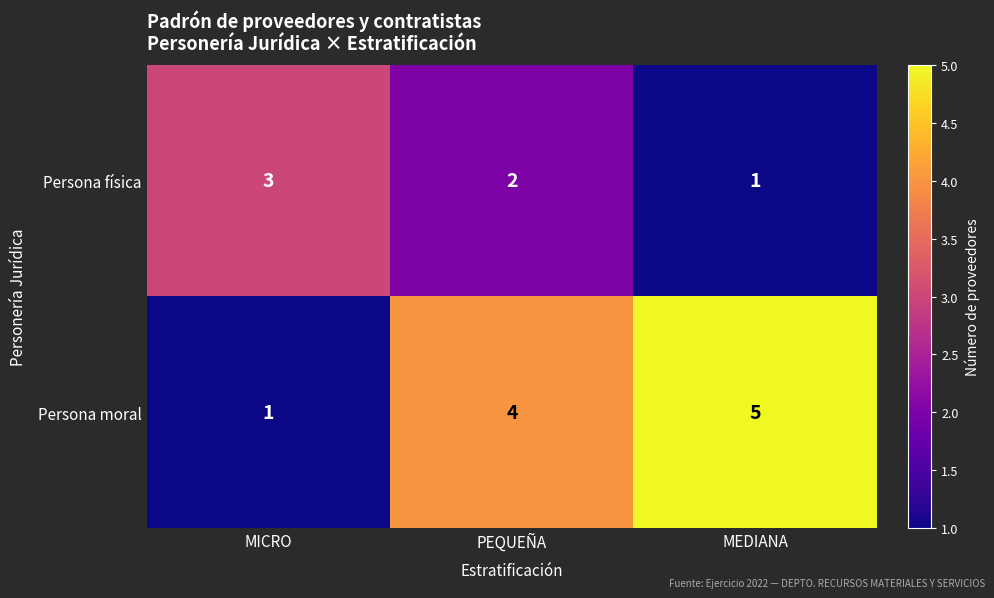

What is the total value across all series at MICRO?

4